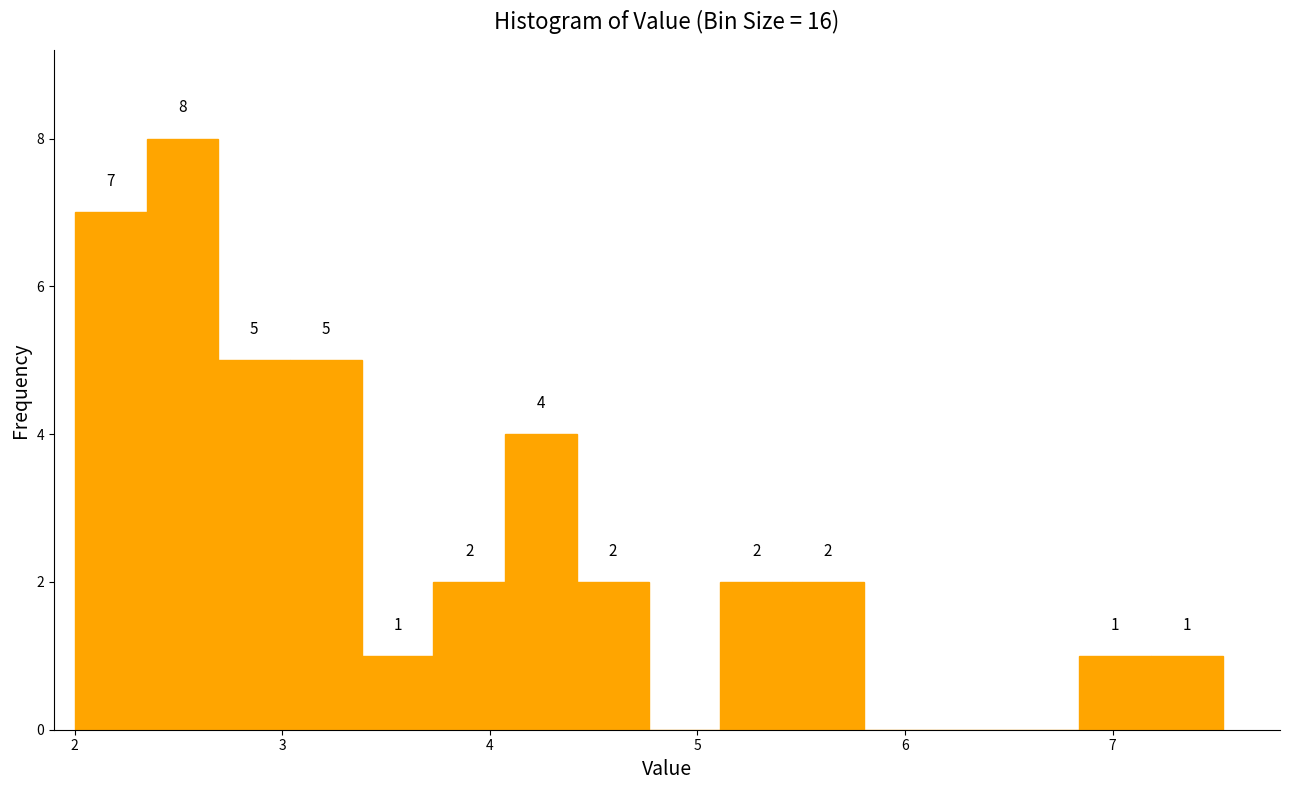

Read against the x-axis, roughly where is the centre of the tallest bar?

2.5